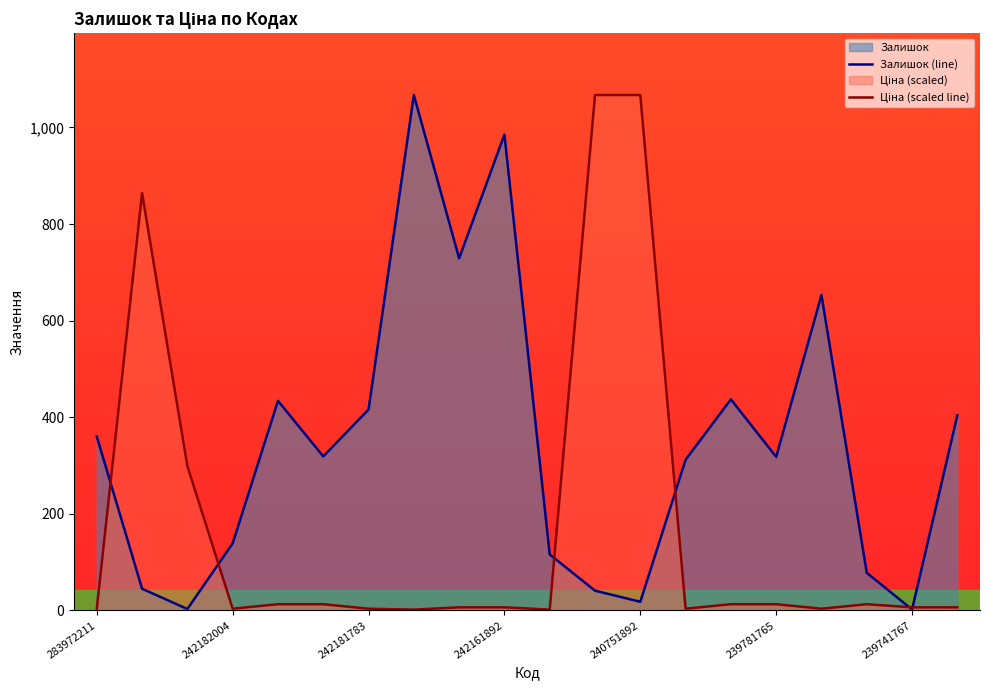

Which series has the largest total across all categories?

Залишок (line)